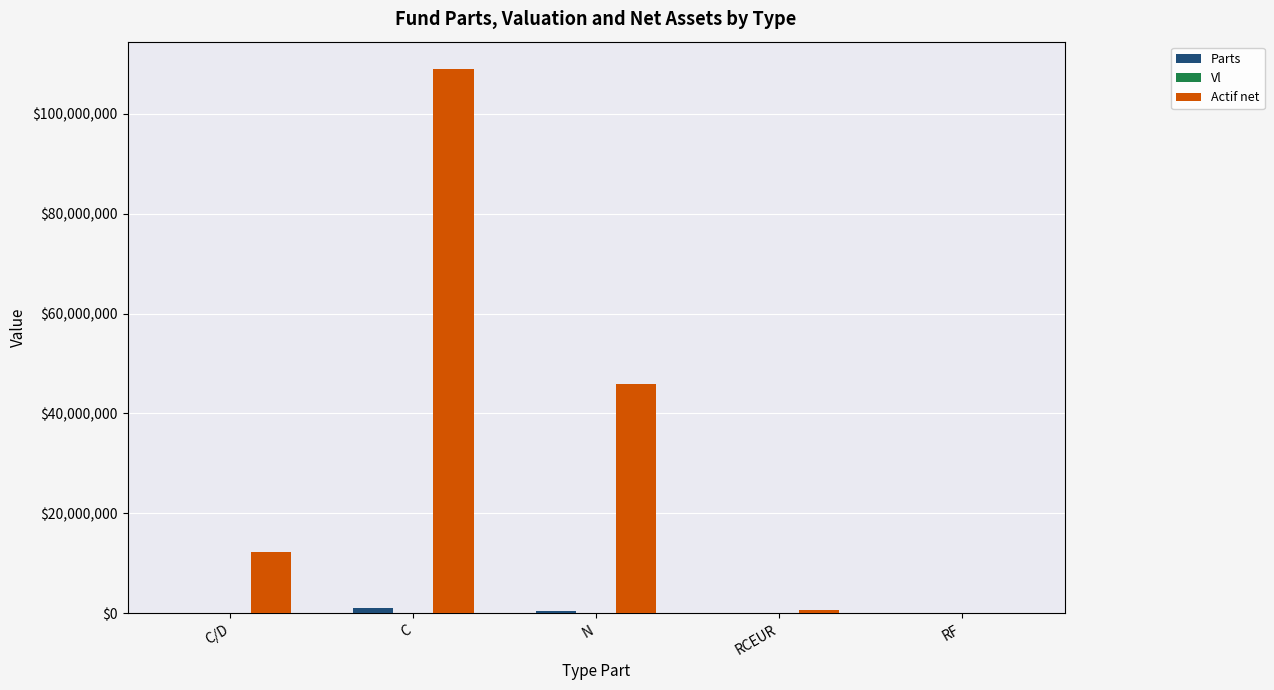

What is the greatest value displayed?

108947604.6